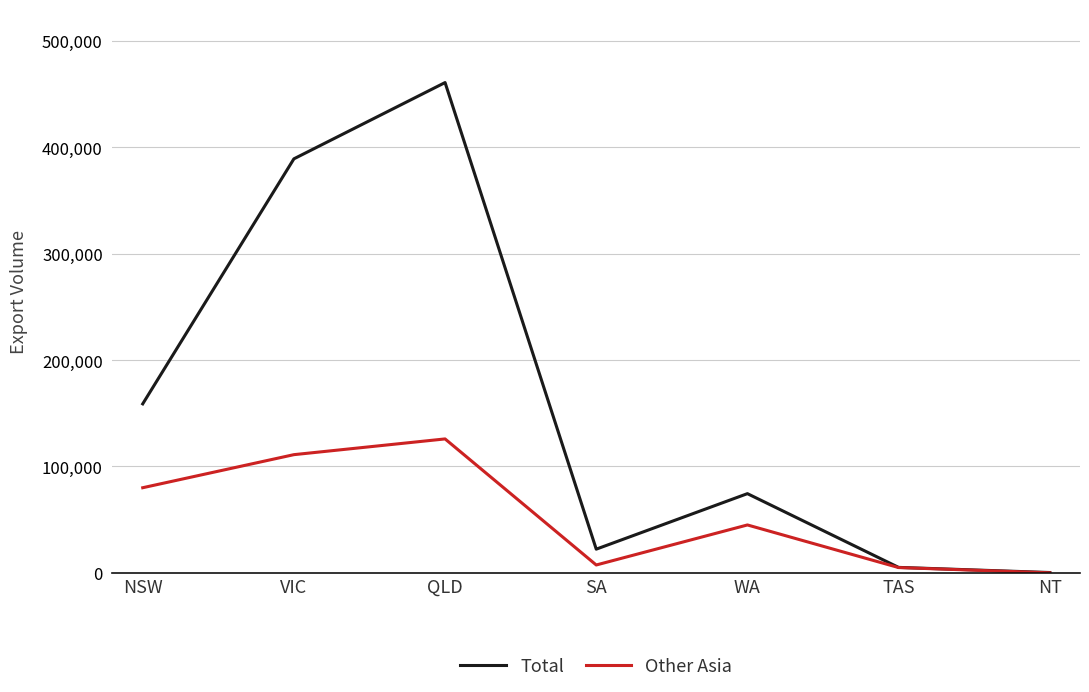

The Other Asia series shows 80014 at NSW. True or false?

True